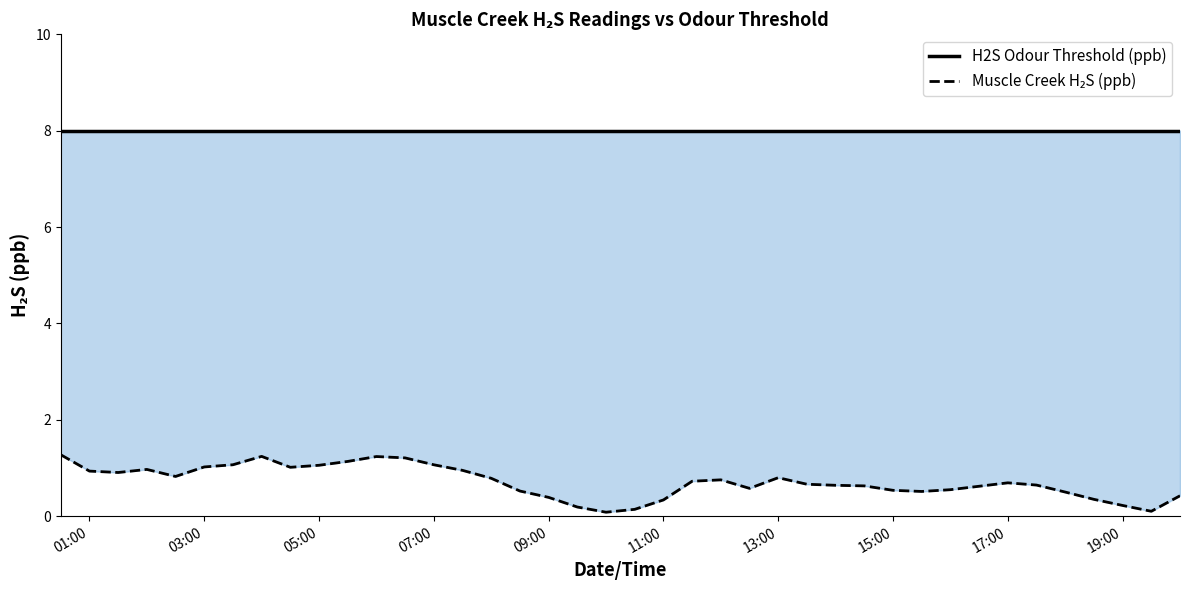

Does the chart have visible grid lines?

No